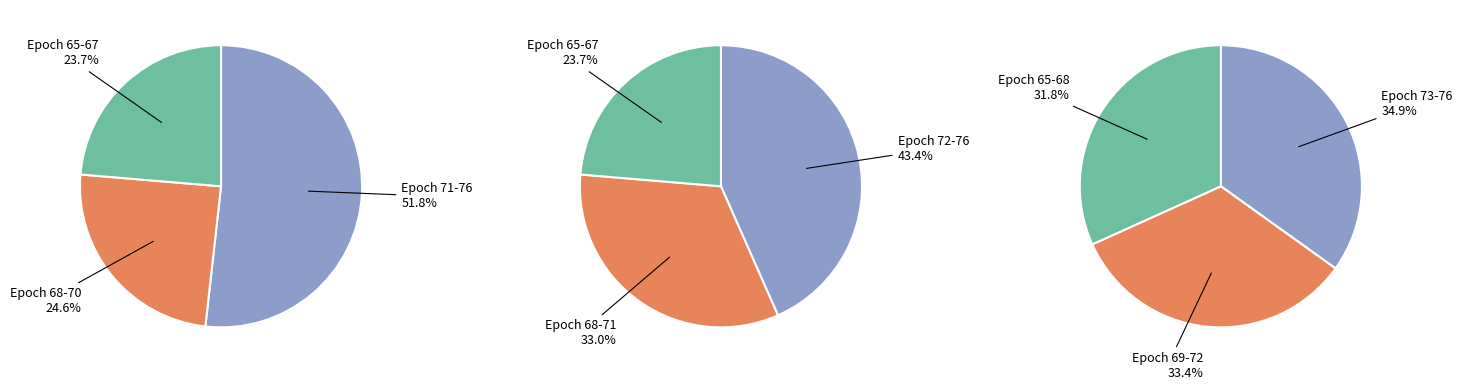

Does Epoch 70 represent more than half of the total?

No